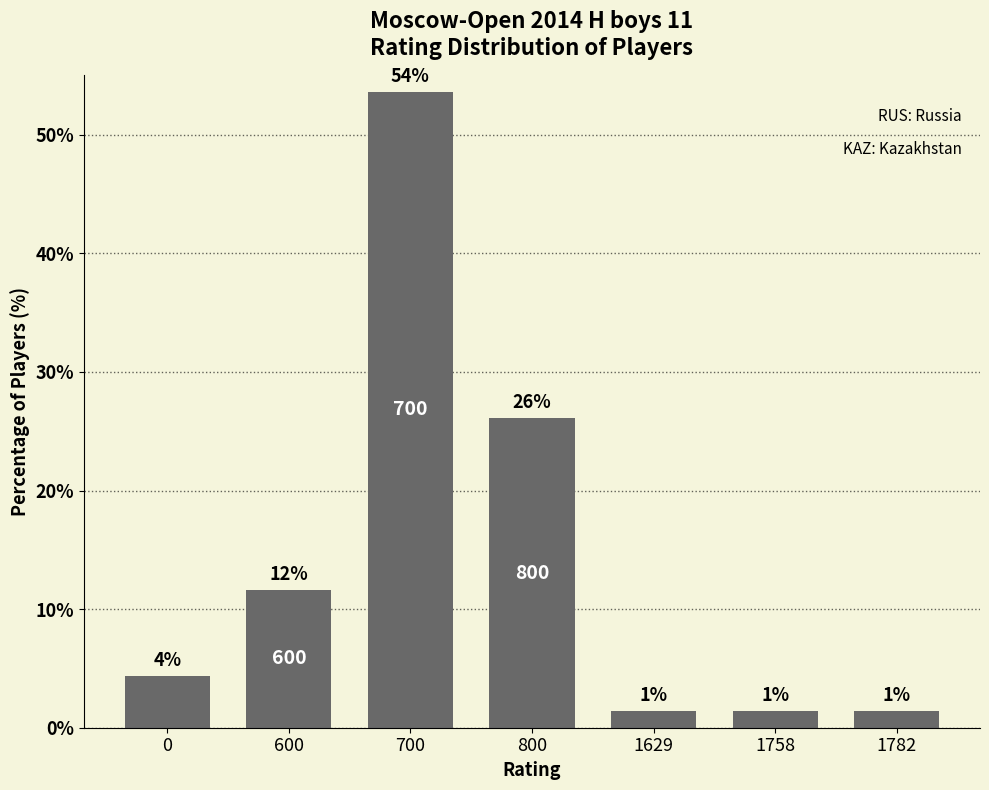

Between 1782 and 800, which is larger?

800